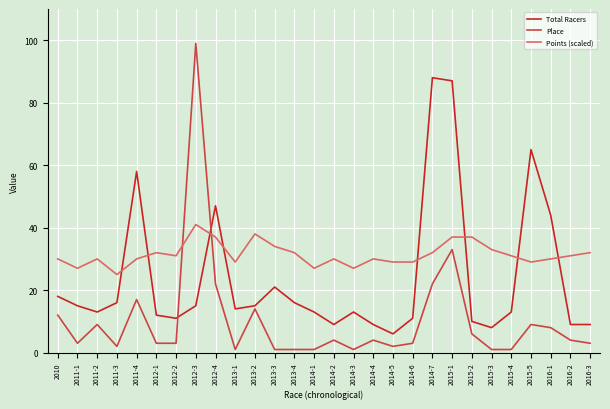

Is the value of Total Racers at 2015-1 greater than the value of Place at 2012-2?

Yes